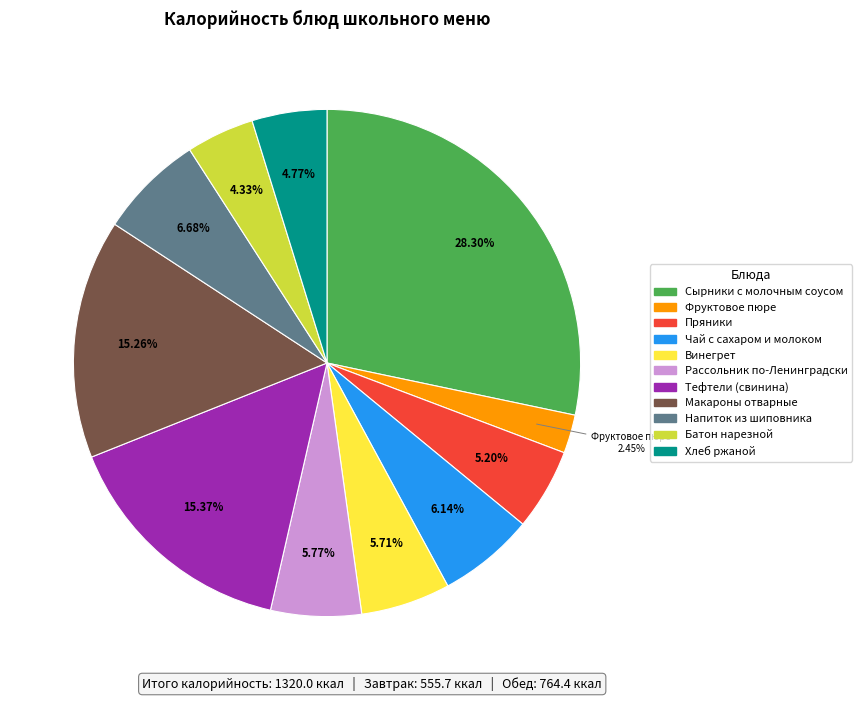

Count the number of slices in the pie.

11